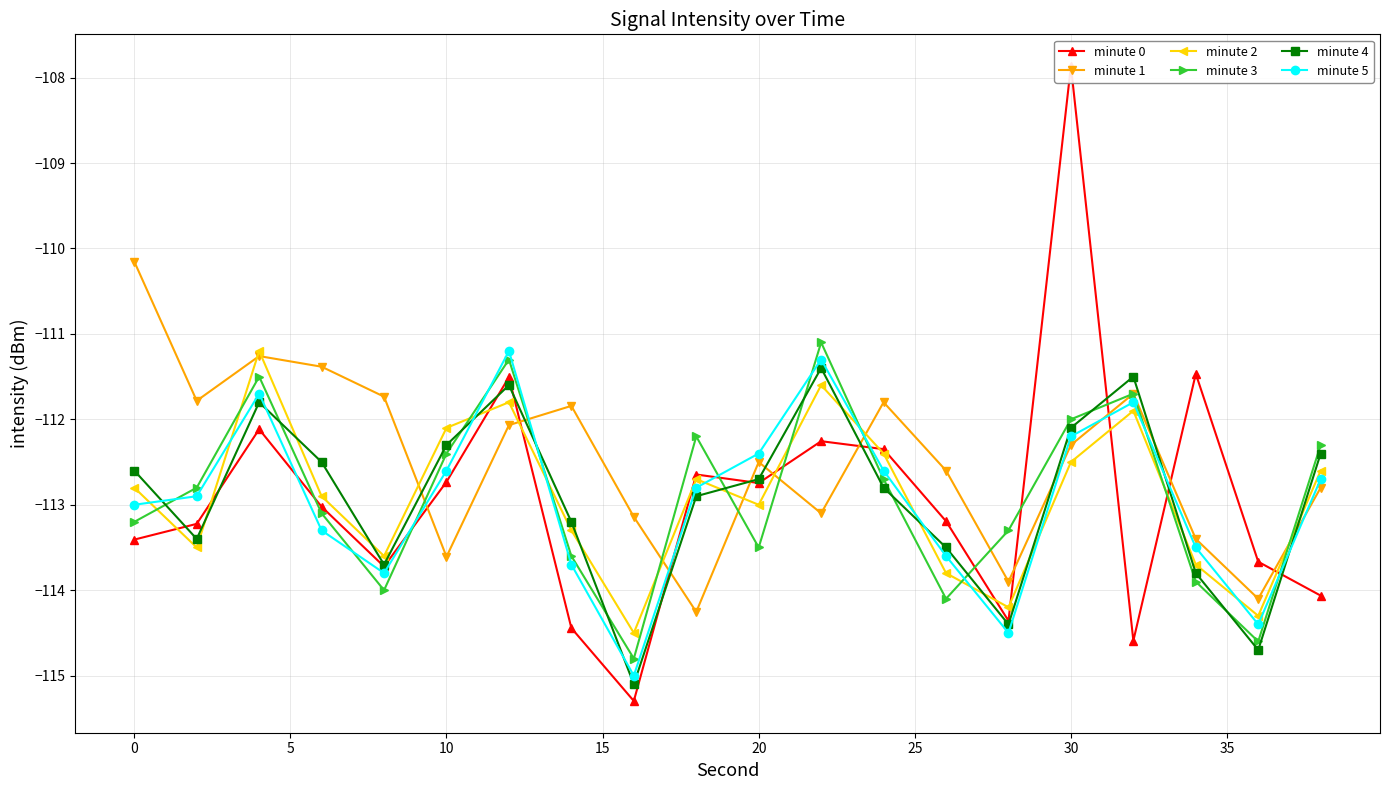

What is the highest value of the minute 5 series?

-111.2